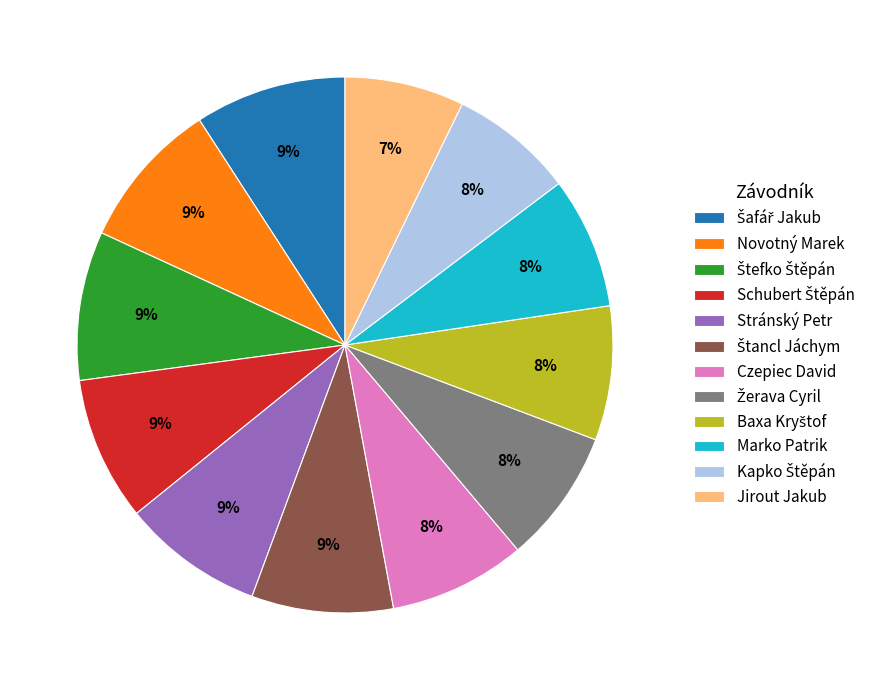

Which has a higher value, Novotný Marek or Marko Patrik?

Novotný Marek